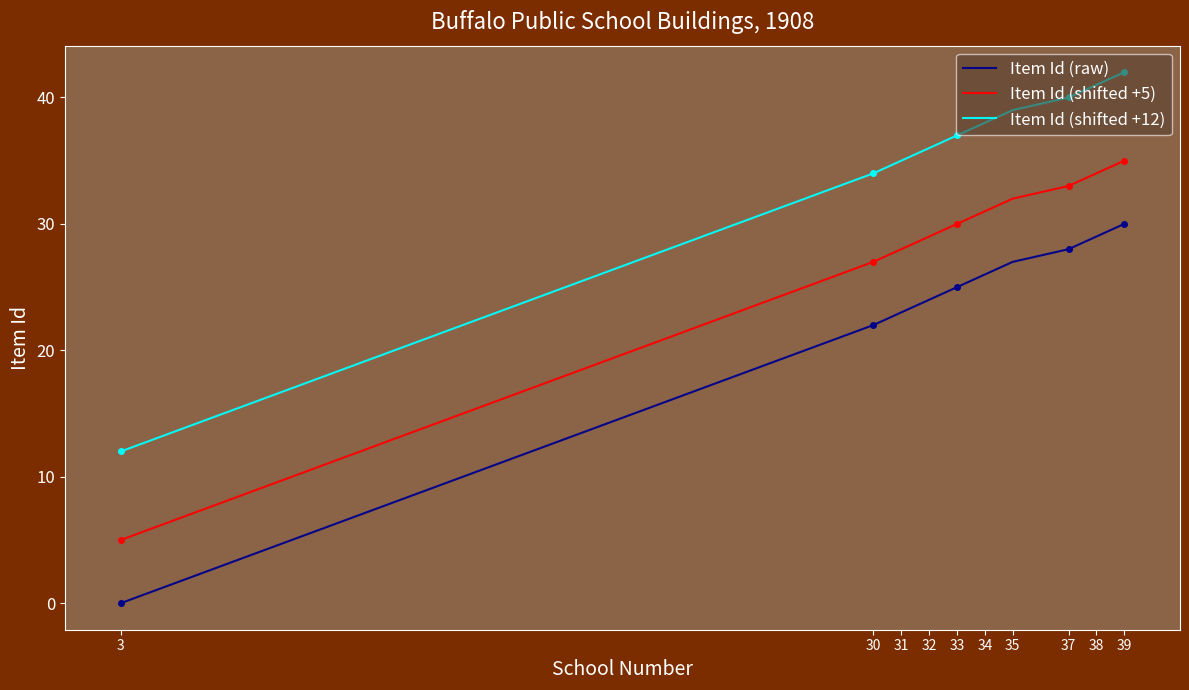

Count the number of data series in this chart.

3